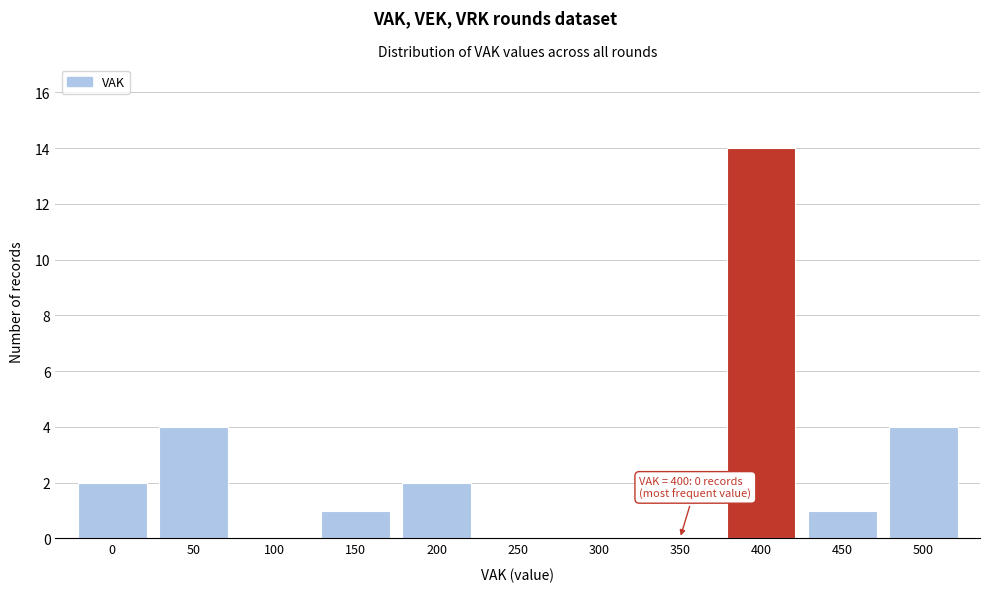

Reading left to right, transcribe all the data shown in this chart.

0=2	50=4	100=0	150=1	200=2	250=0	300=0	350=0	400=14	450=1	500=4